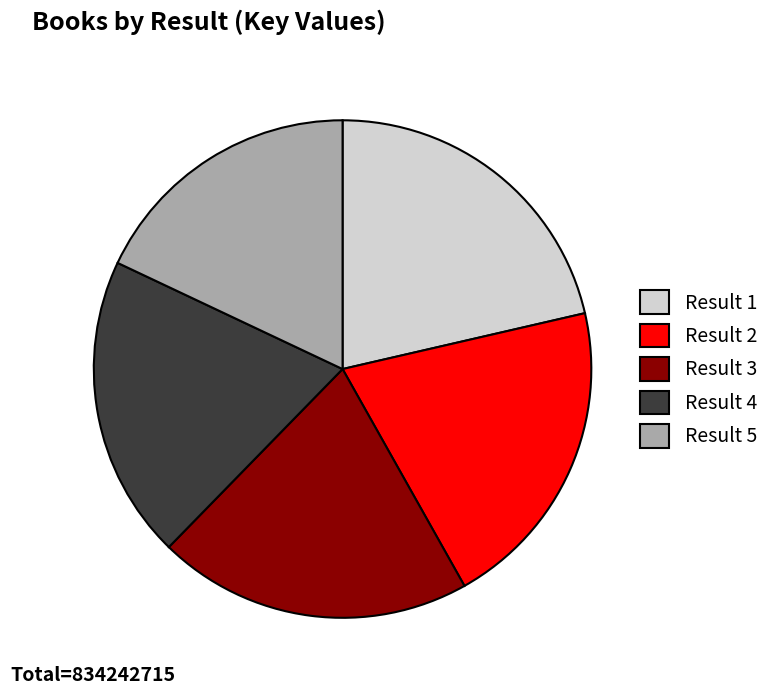

Count the number of slices in the pie.

5